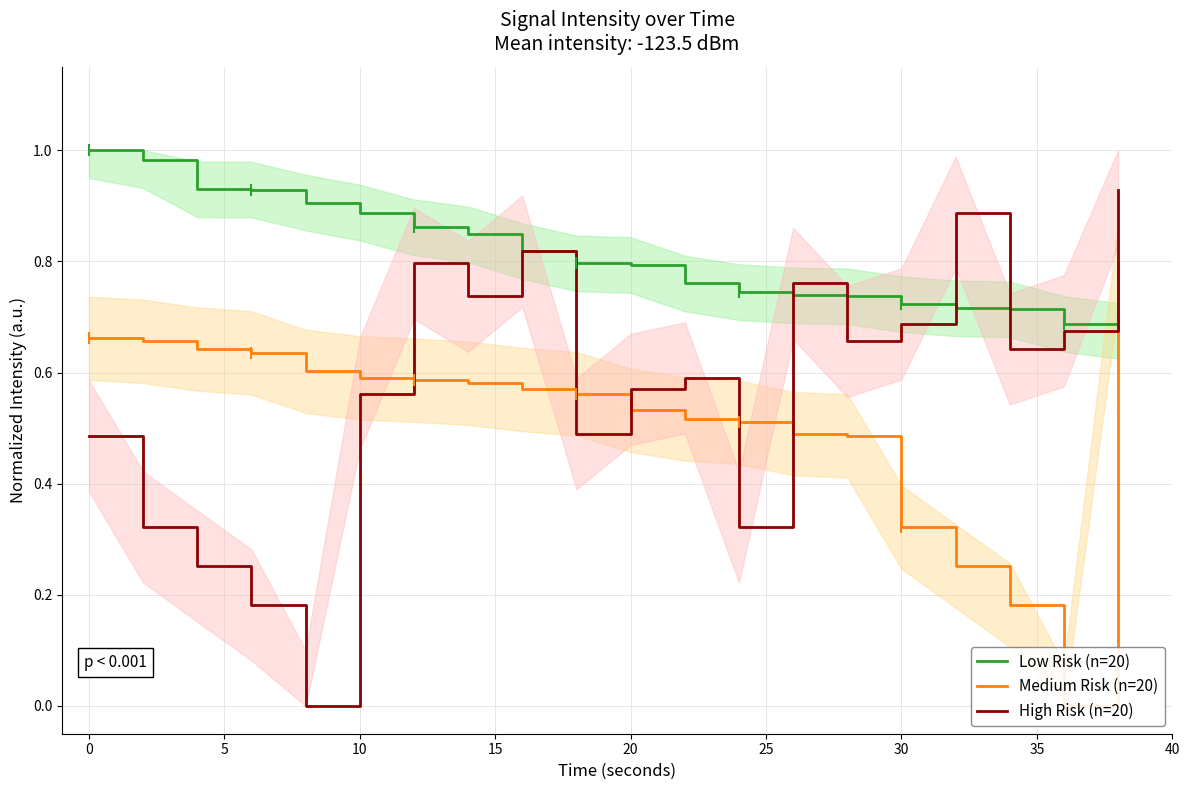

What is the difference between the maximum and minimum values in the Low Risk (n=20) series?

0.3